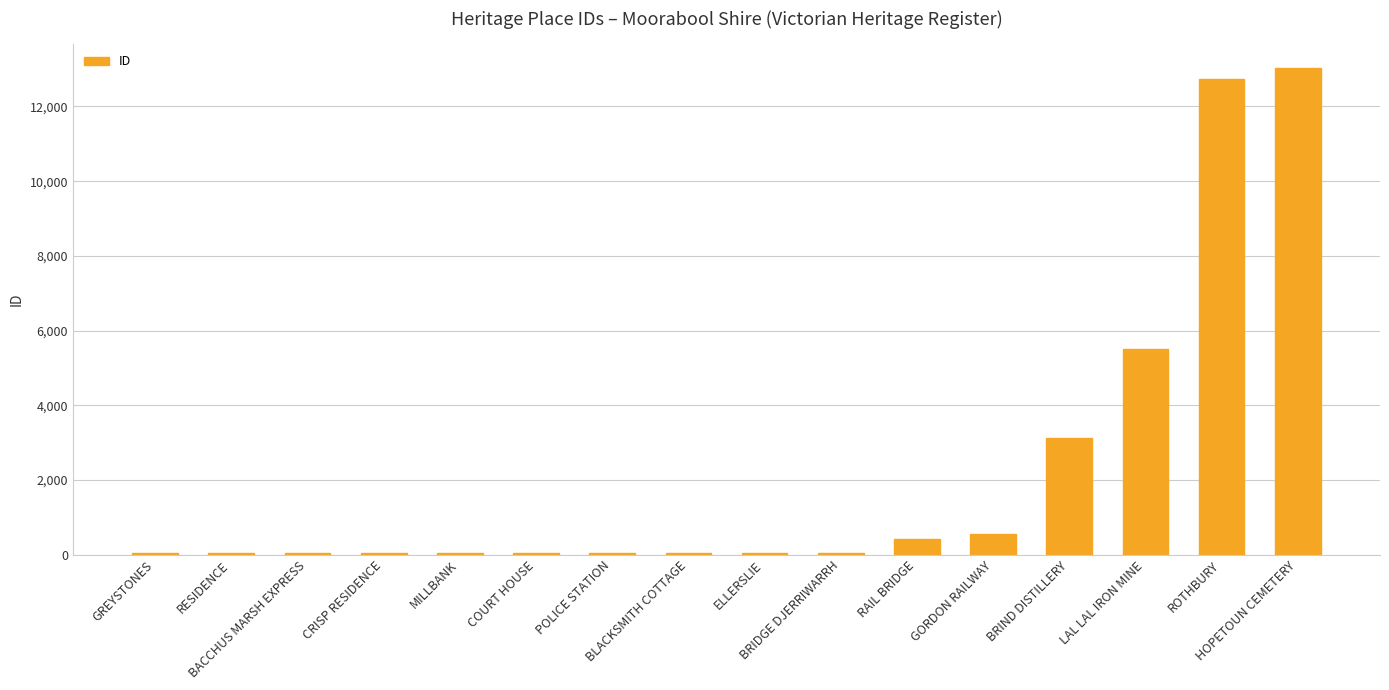

What is the greatest value displayed?

13019